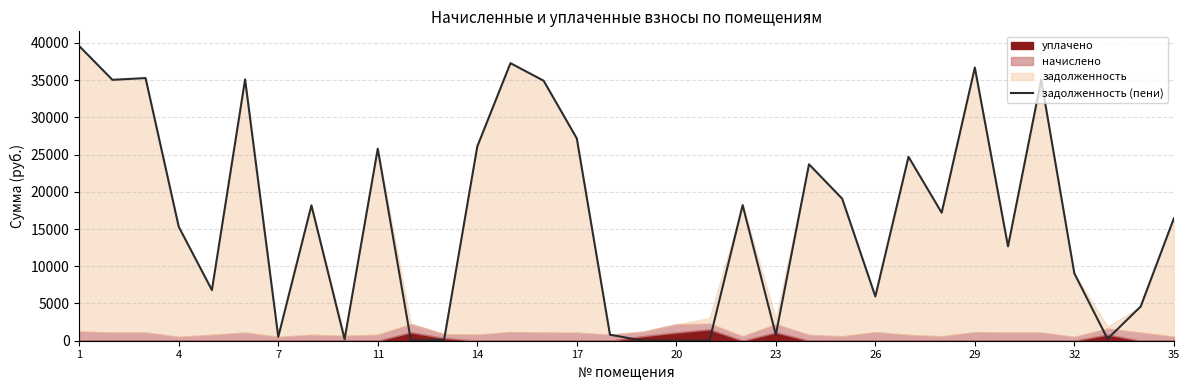

Where does the data first go above 17191?

1